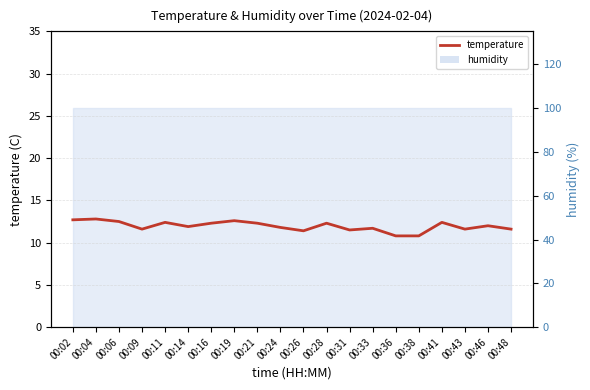

What is the smallest value displayed?

10.8